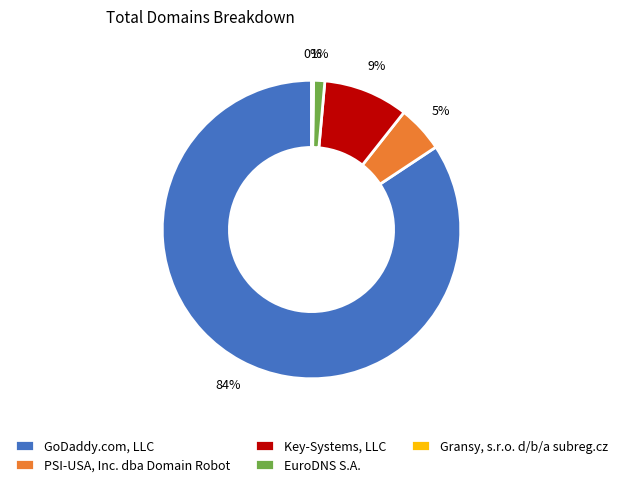

To the nearest percent, what portion does PSI-USA, Inc. dba Domain Robot represent?

5%